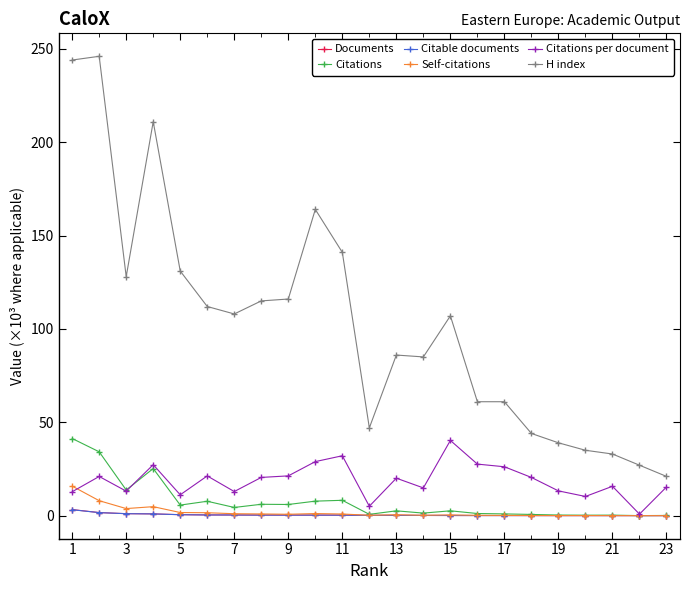

Which series has the largest range (max minus min)?

H index